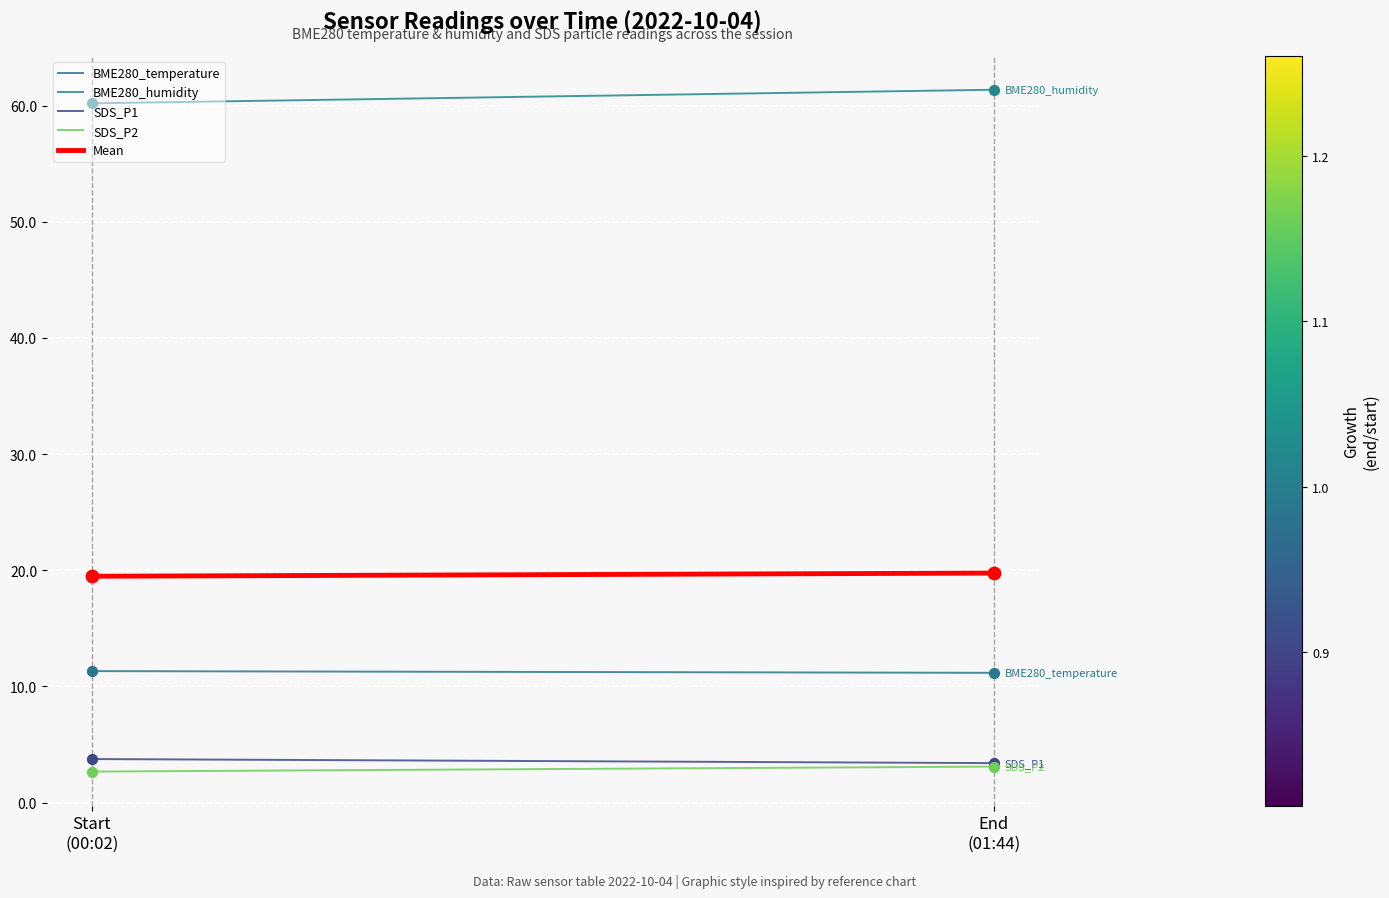

Is the value of Mean at Start
(00:02) greater than the value of SDS_P1 at End
(01:44)?

Yes